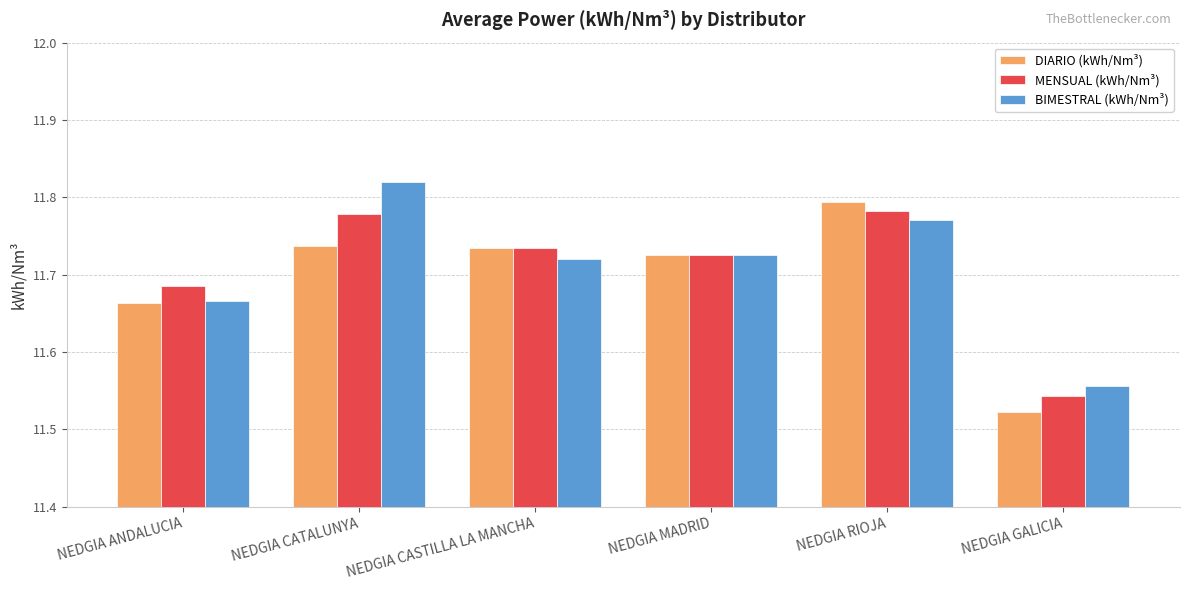

Which category has the lowest value in the MENSUAL (kWh/Nm³) series?

NEDGIA GALICIA